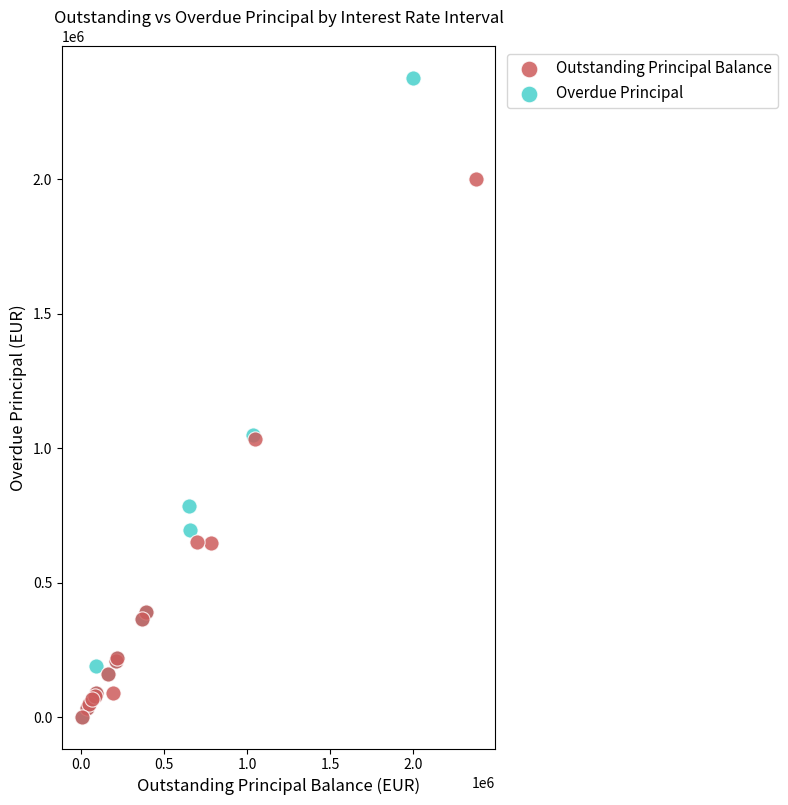

Which series contains the highest Y value?

Overdue Principal